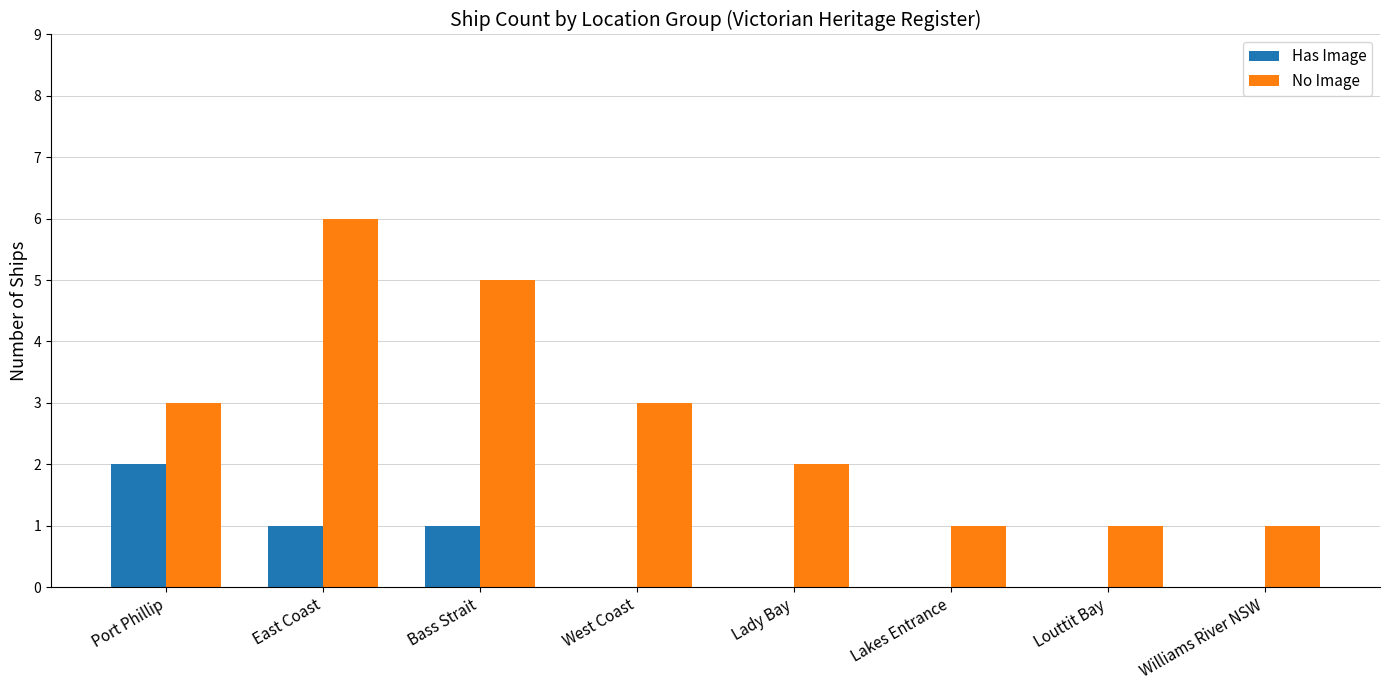

At which category is the sum across all series the highest?

East Coast